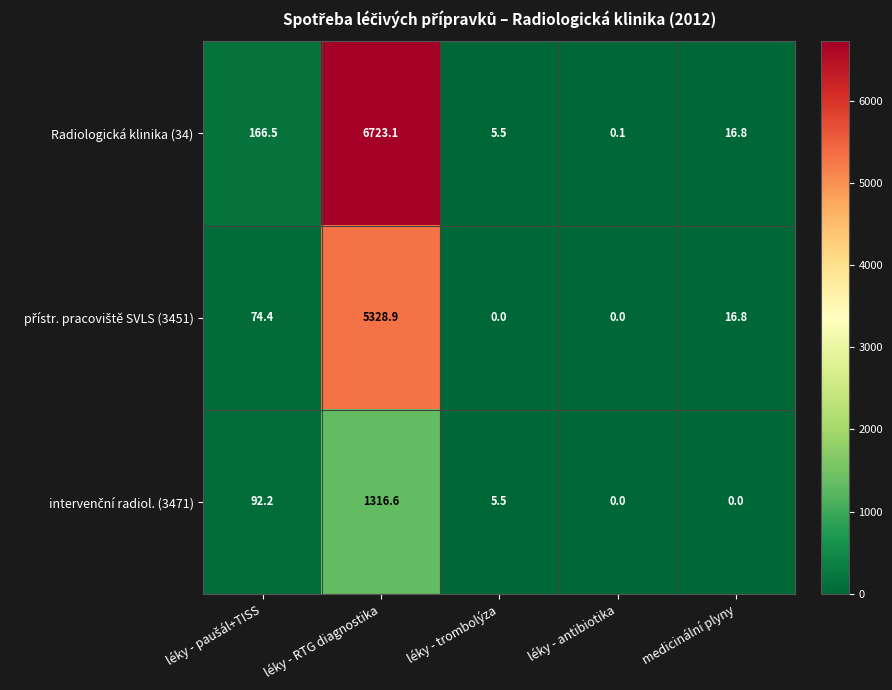

Which series has the widest spread of values?

Radiologická klinika (34)